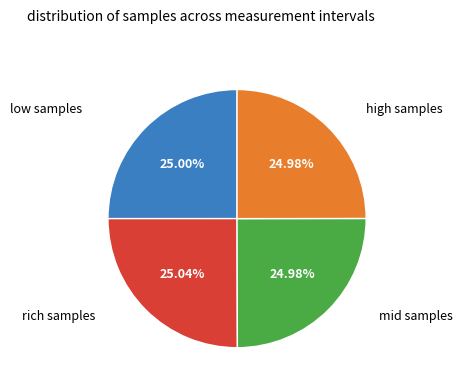

Is there any slice that represents more than half of the pie?

No